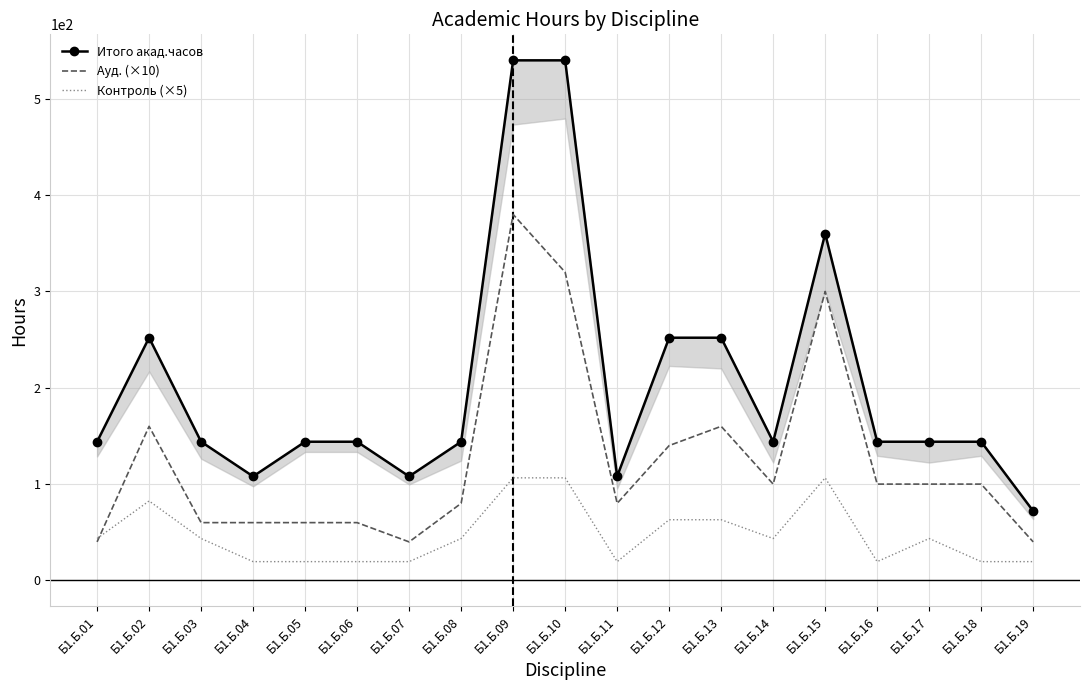

What is the value of the Итого акад.часов point at the 8th from the left?

144.0